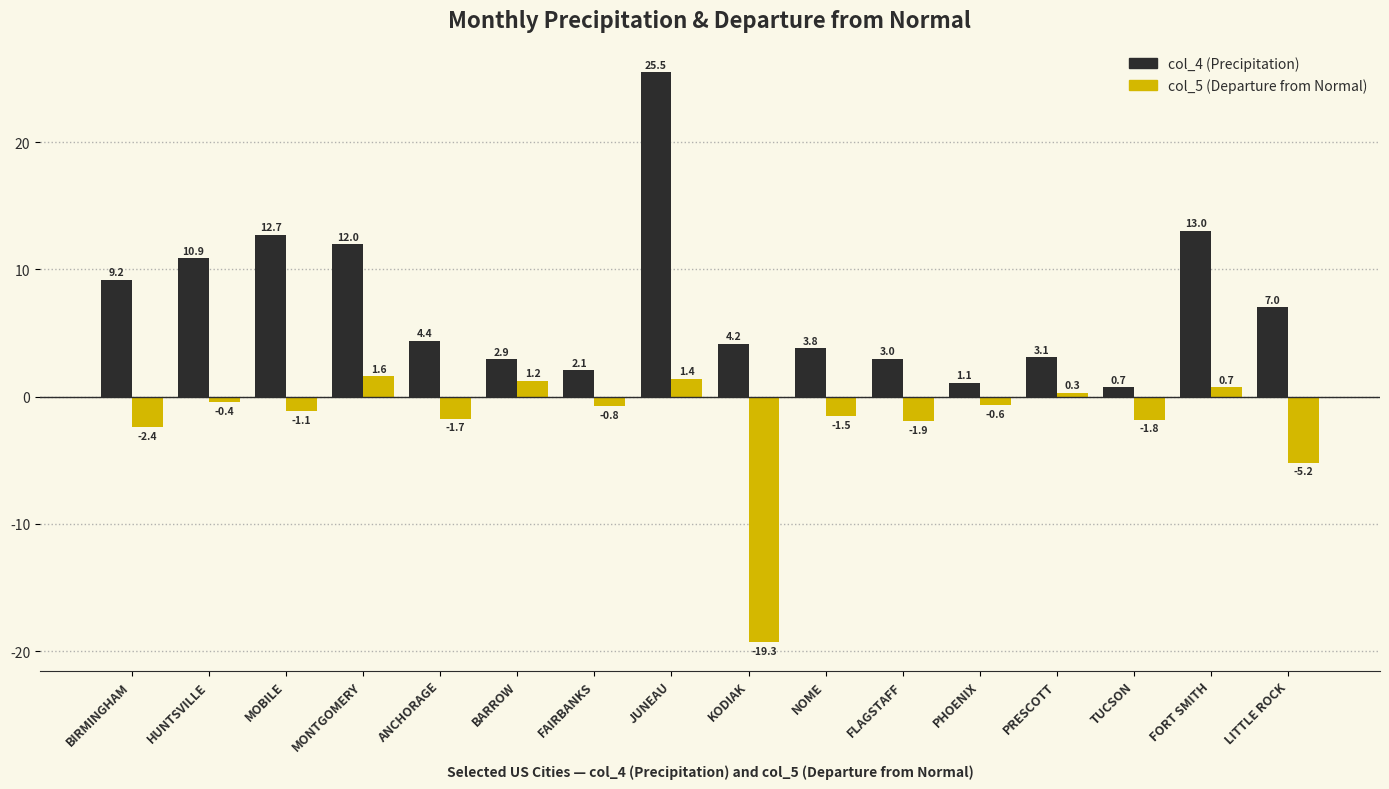

How many data points in col_4 (Precipitation) are less than 4?

7